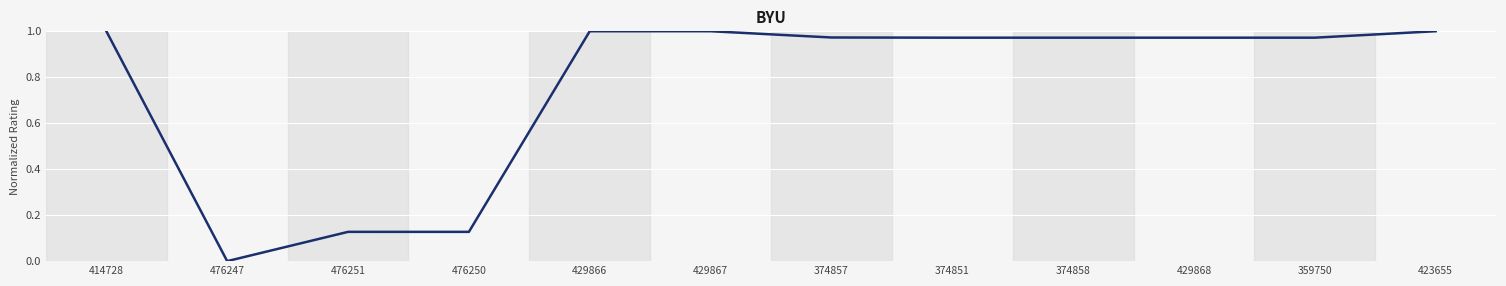

What is the change in value from 476251 to 359750?

+0.8